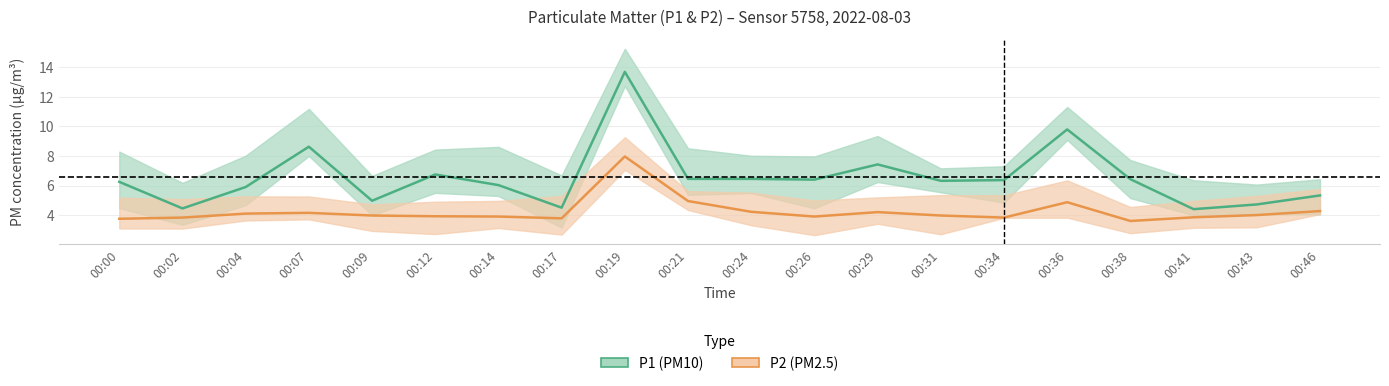

Reading left to right, what are all the values shown in this chart?

P1: 6.2	4.5	5.9	8.6	5.0	6.8	6.0	4.5	13.7	6.5	6.5	6.4	7.4	6.3	6.4	9.8	6.4	4.4	4.7	5.3
P2: 3.8	3.8	4.1	4.2	4.0	3.9	3.9	3.8	8.0	5.0	4.2	3.9	4.2	4.0	3.8	4.9	3.6	3.9	4.0	4.3